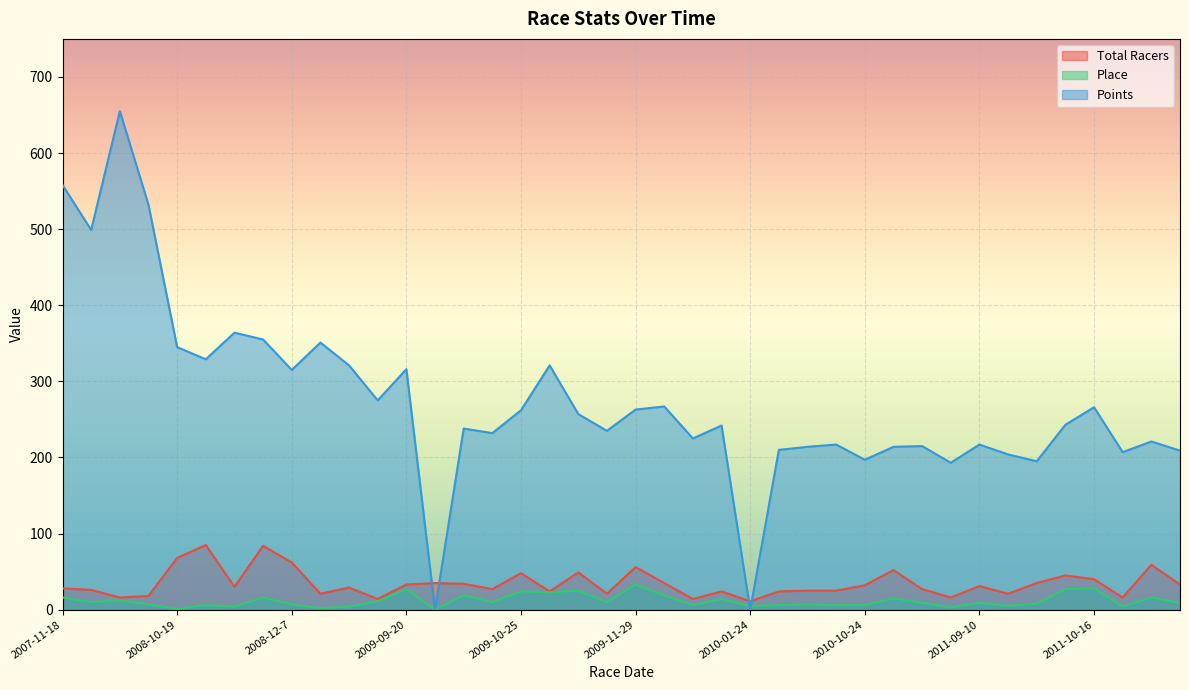

Does the chart display data point markers on the line(s)?

No